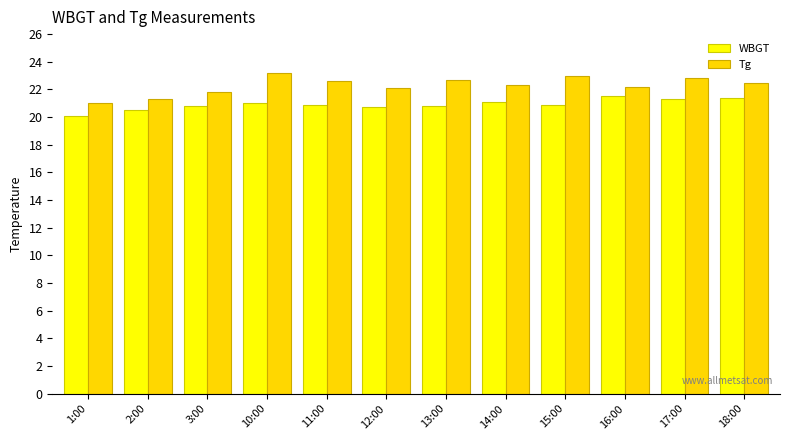

Which series has the largest range (max minus min)?

Tg